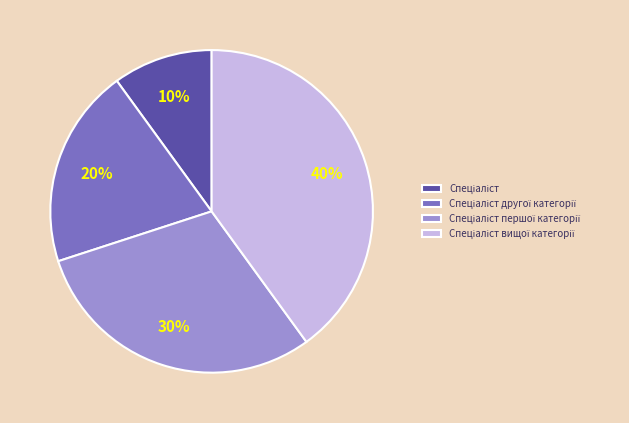

To the nearest percent, what is the difference between the largest and smallest slice percentages?

30%